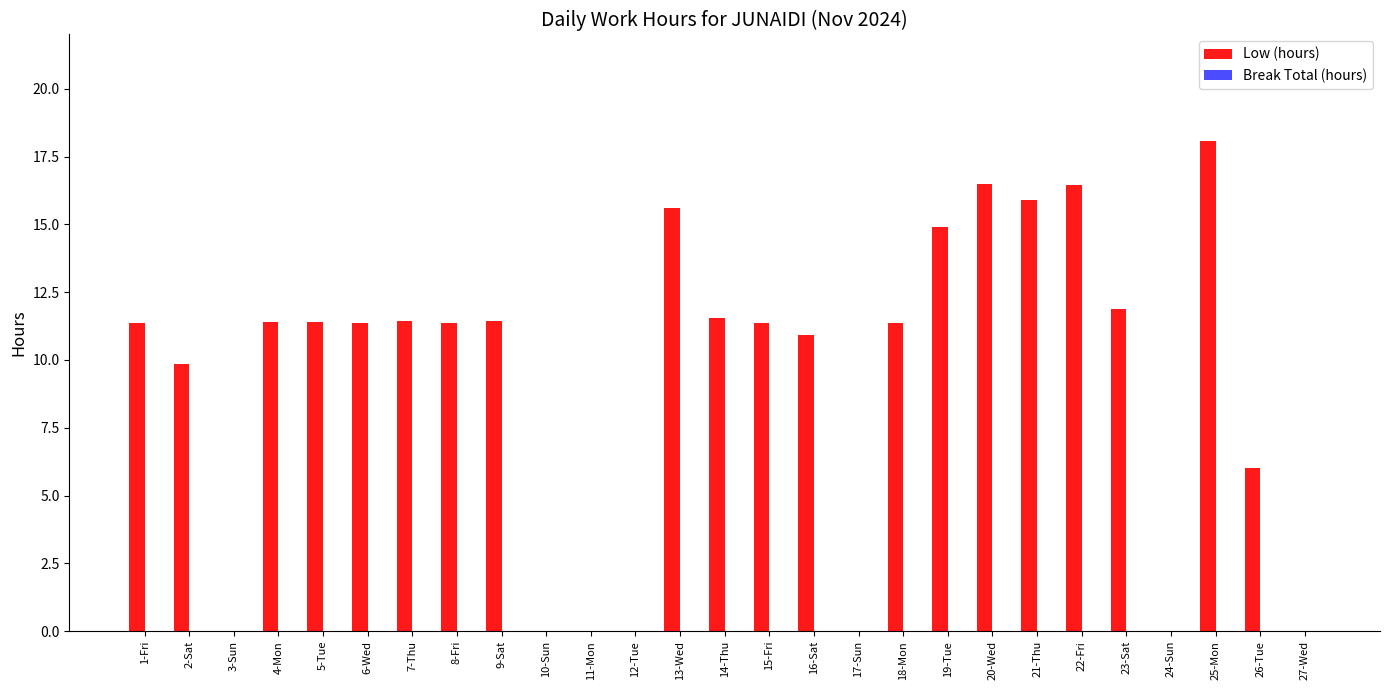

At which label is the value closest to 9?

2-Sat